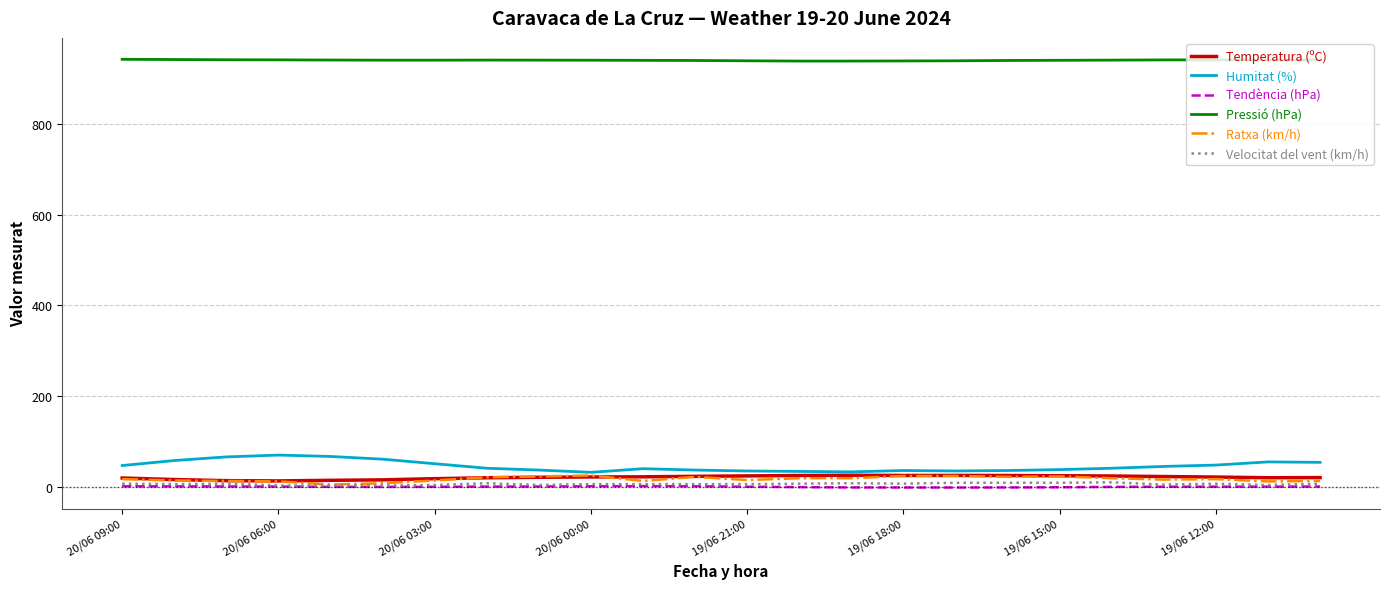

True or false: Pressió (hPa) and Temperatura (ºC) intersect in this chart.

False